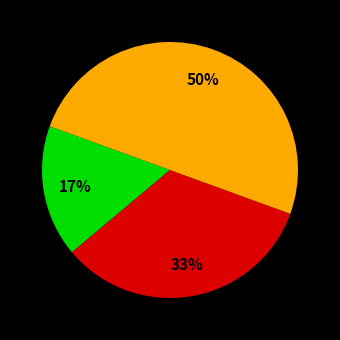

To the nearest percent, what is the average slice percentage?

33%